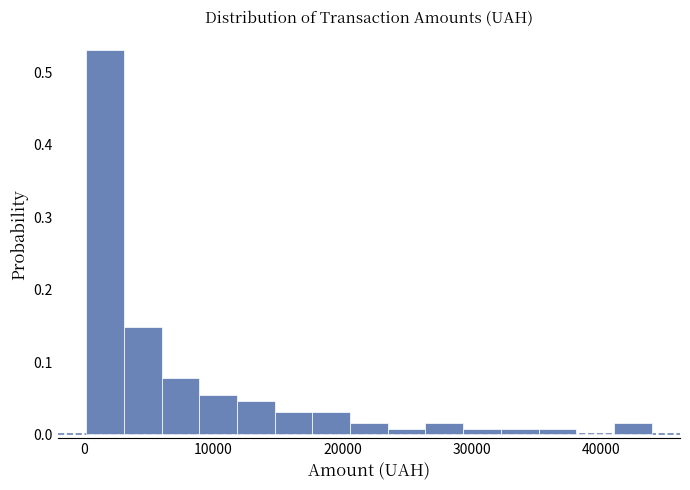

Read against the x-axis, roughly where is the centre of the tallest bar?

2000